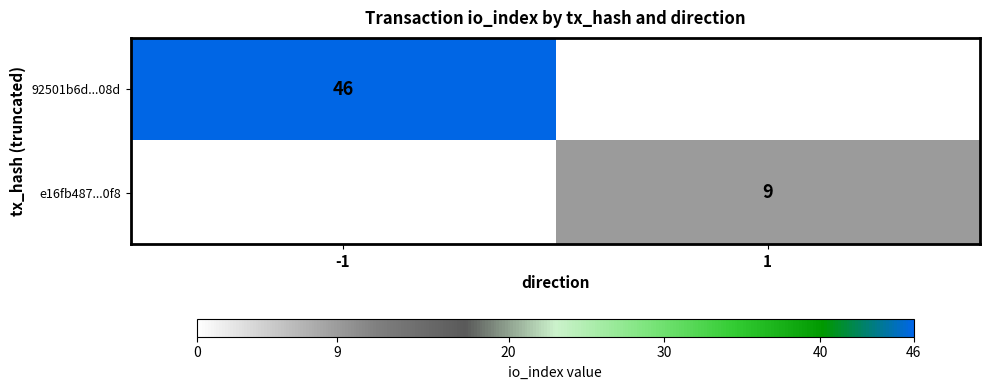

At how many categories does at least one series exceed 9?

1